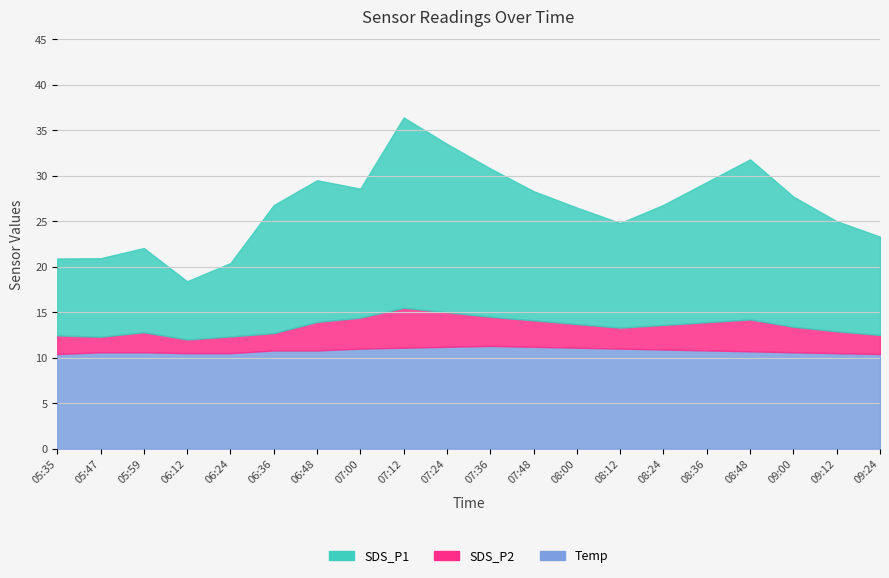

What is the label of the 5th point from the right?

08:36